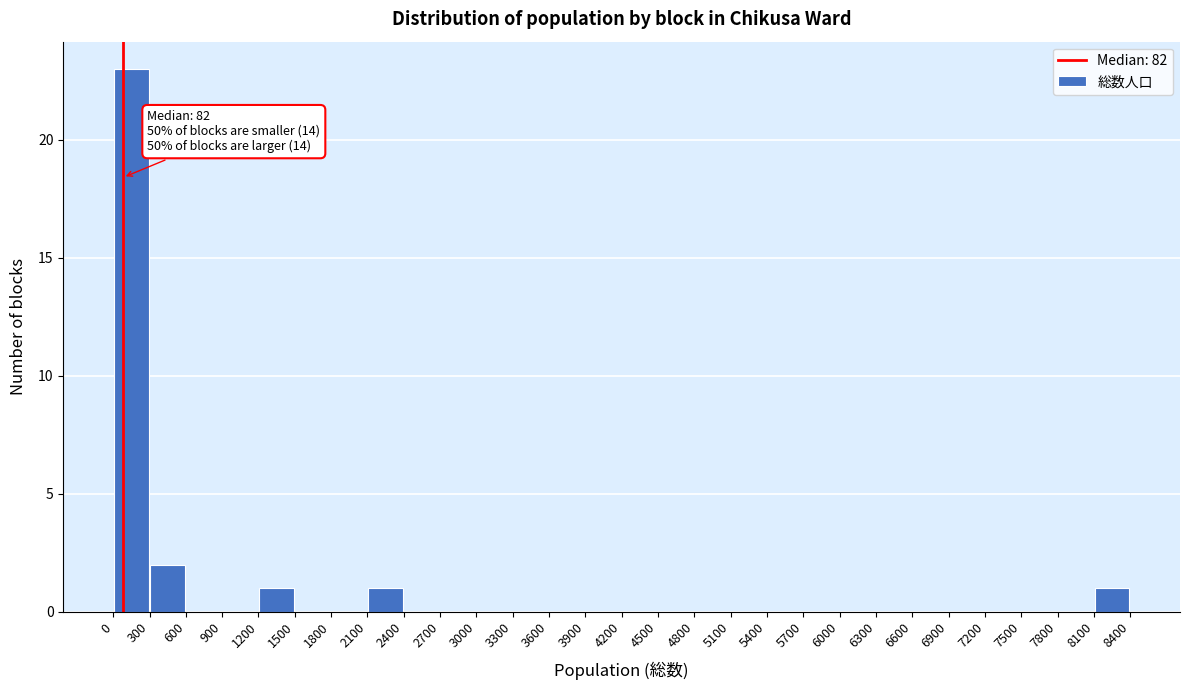

Which range on the x-axis has the tallest bar?

0 to 300